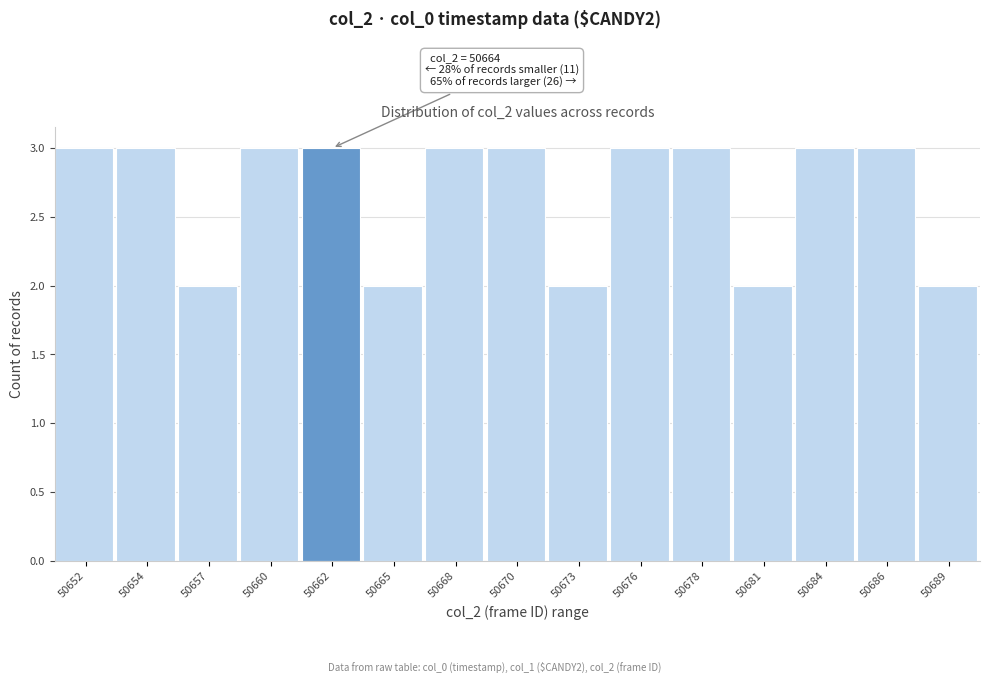

Reading right to left, transcribe all the data shown in this chart.

50689=2	50686=3	50684=3	50681=2	50678=3	50676=3	50673=2	50670=3	50668=3	50665=2	50662=3	50660=3	50657=2	50654=3	50652=3